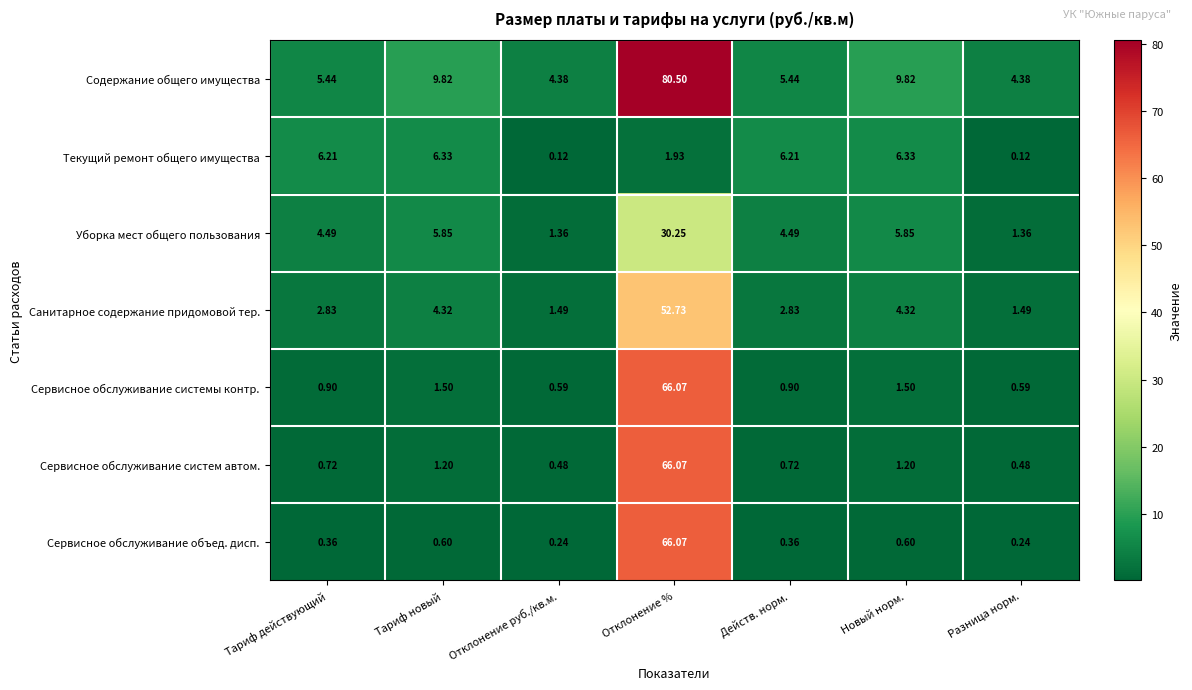

Where does the Уборка мест общего пользования series first go above 4?

Тариф действующий